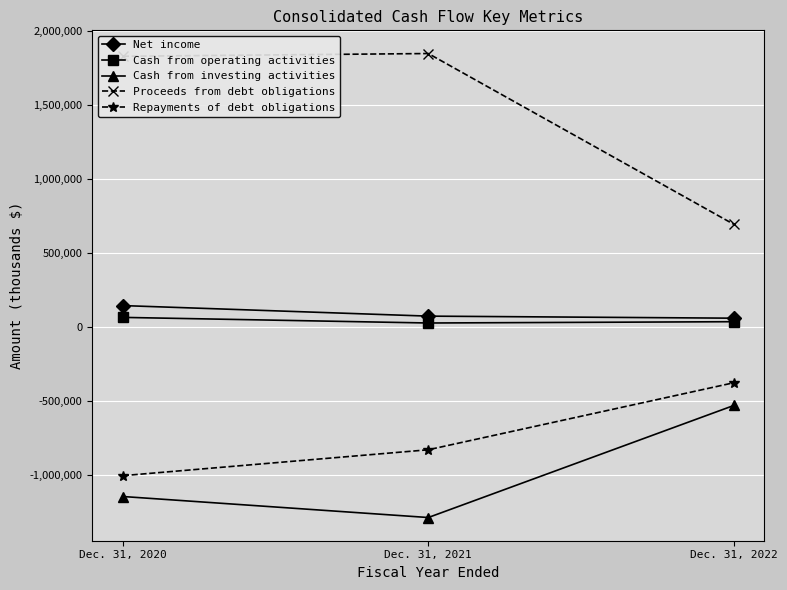

The value of Cash from investing activities at Dec. 31, 2022 is -530641. True or false?

True